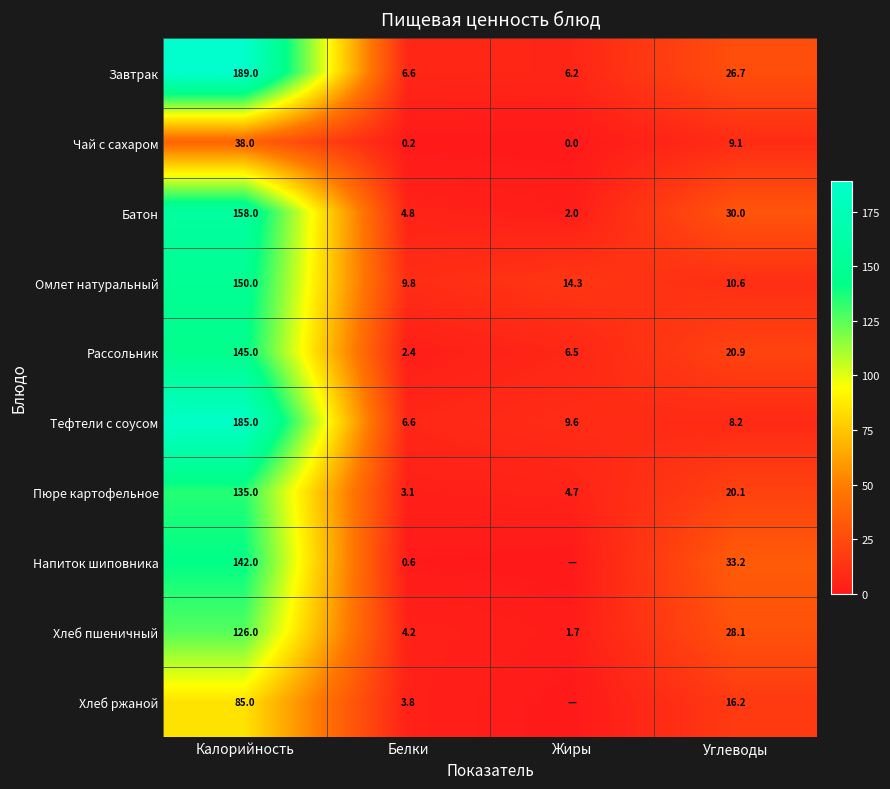

What is the spread (max minus min) of values at Углеводы?

25.0